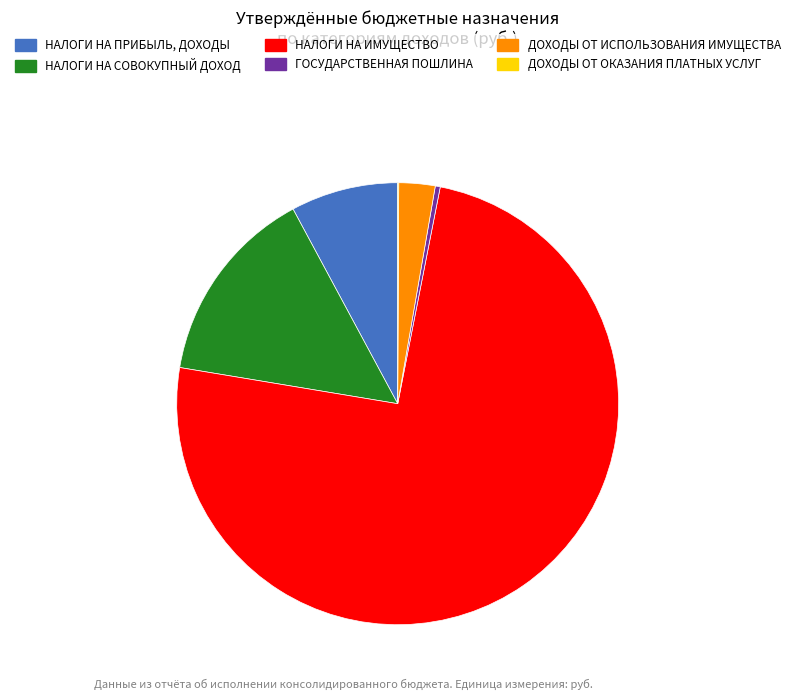

Which slice is the largest?

НАЛОГИ НА ИМУЩЕСТВО